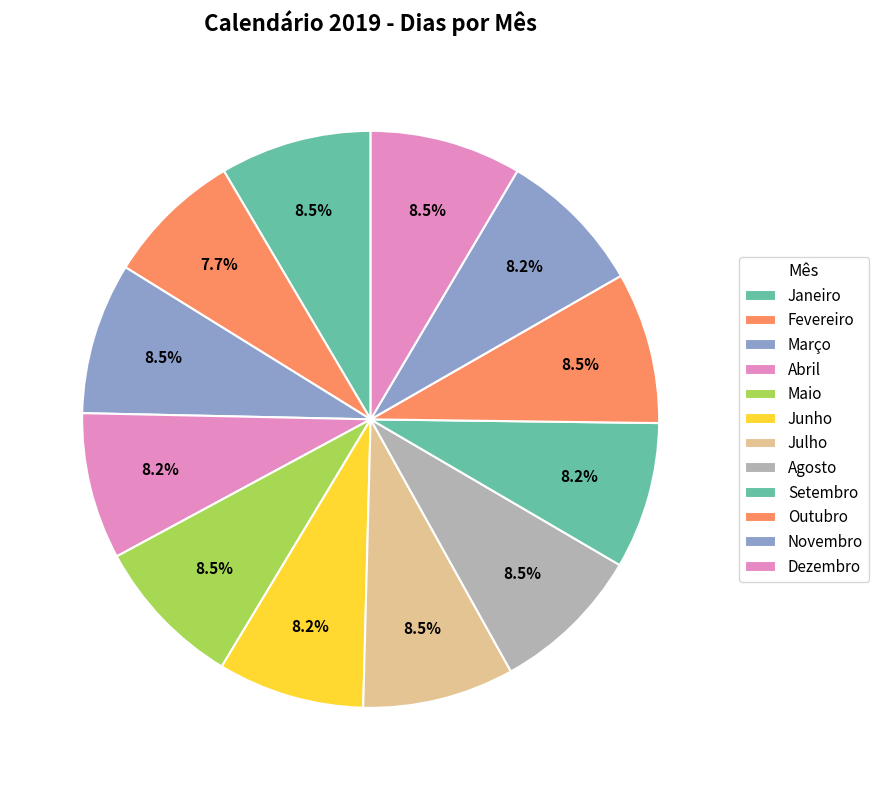

To the nearest percent, what is the combined percentage of Julho and Abril?

17%